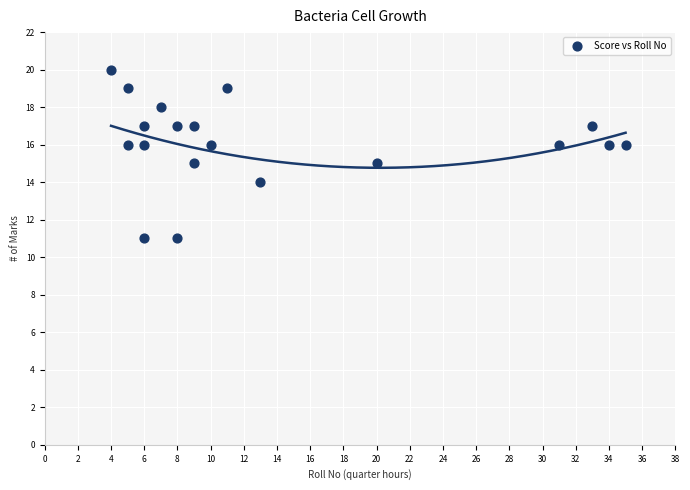

What is the range of Y values (max minus min)?

9